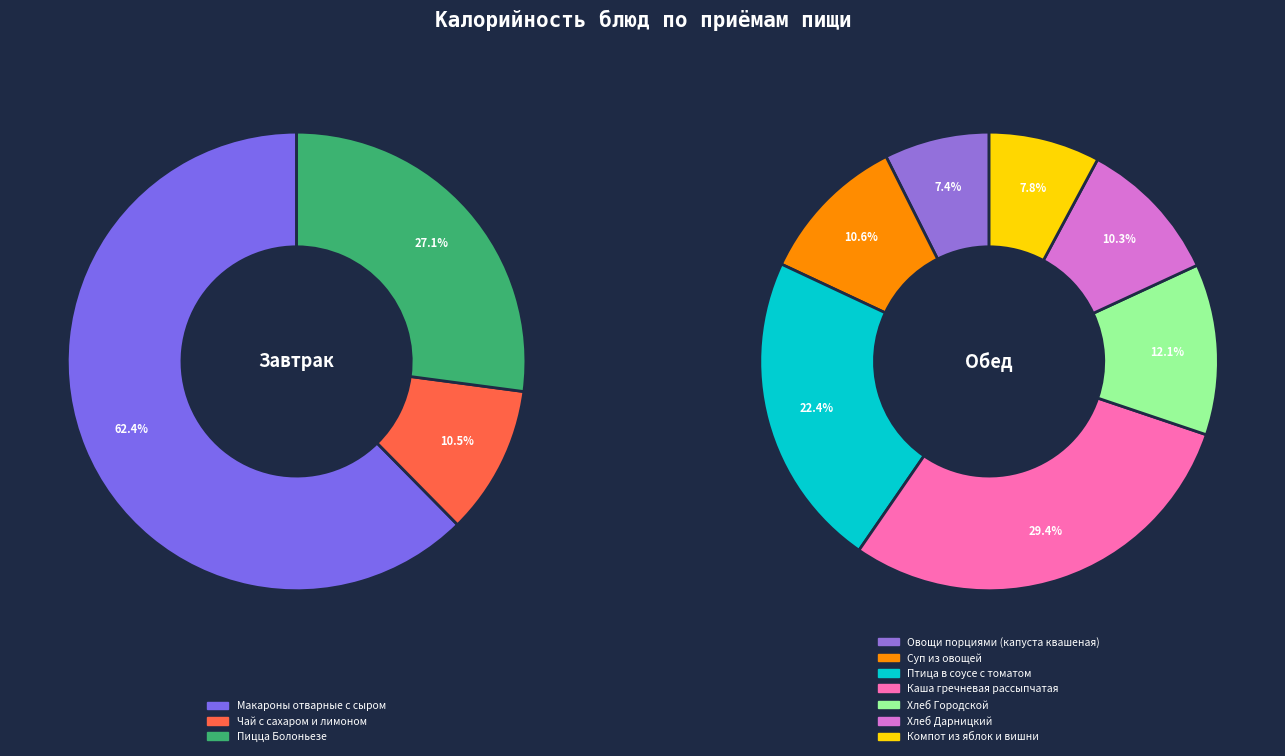

Which category has the biggest portion of the pie?

Макароны отварные с сыром